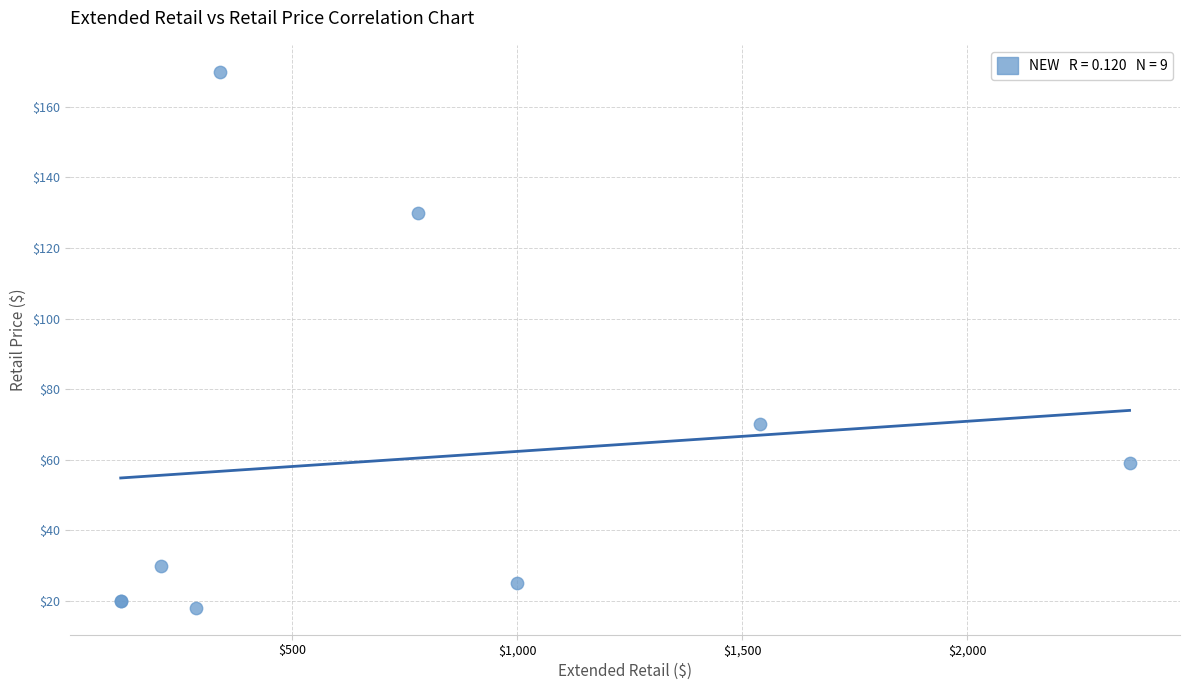

What Y value in the scatter plot is closest to 93?

70.0